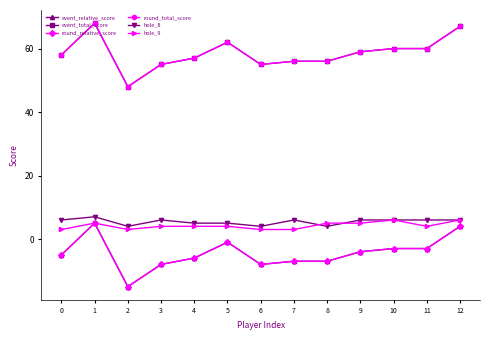

Does the chart have visible grid lines?

No